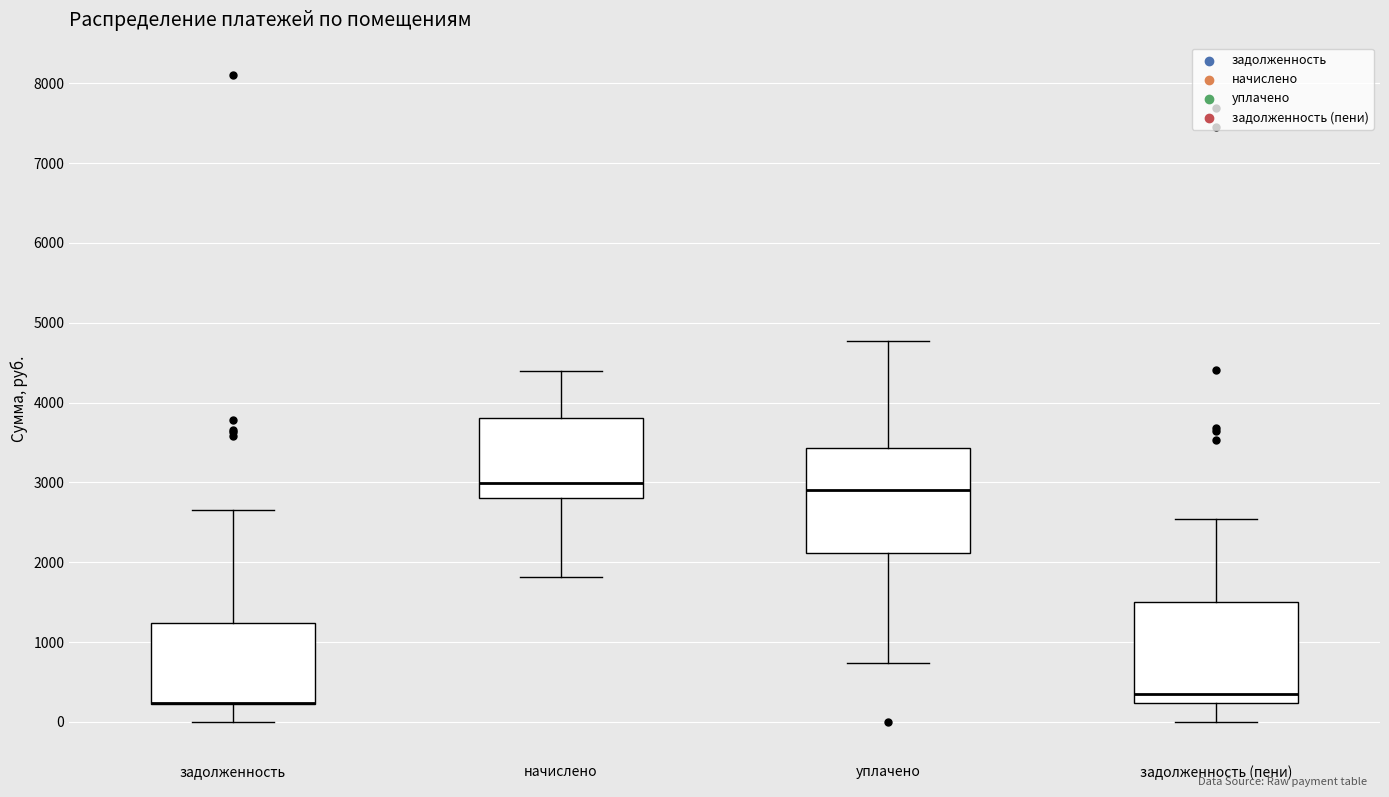

Reading left to right, read every box against the y-axis: the position of its median line, the range the box covers, and the ends of its whiskers. The values are not printed on the chart, so give them approximately, as read against the axis.

задолженность: median 200 (drawn on the box's lower edge), box 200 to 1200, whiskers 0 to 2700
начислено: median 3000, box 2800 to 3800, whiskers 1800 to 4400
уплачено: median 2900, box 2100 to 3400, whiskers 700 to 4800
задолженность (пени): median 300, box 200 to 1500, whiskers 0 to 2500